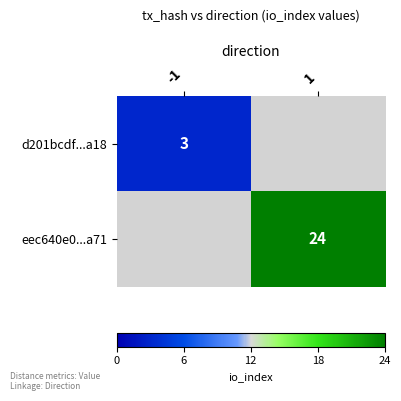

How many series are shown in this chart?

2